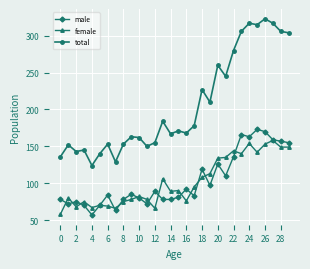

How many series are shown in this chart?

3